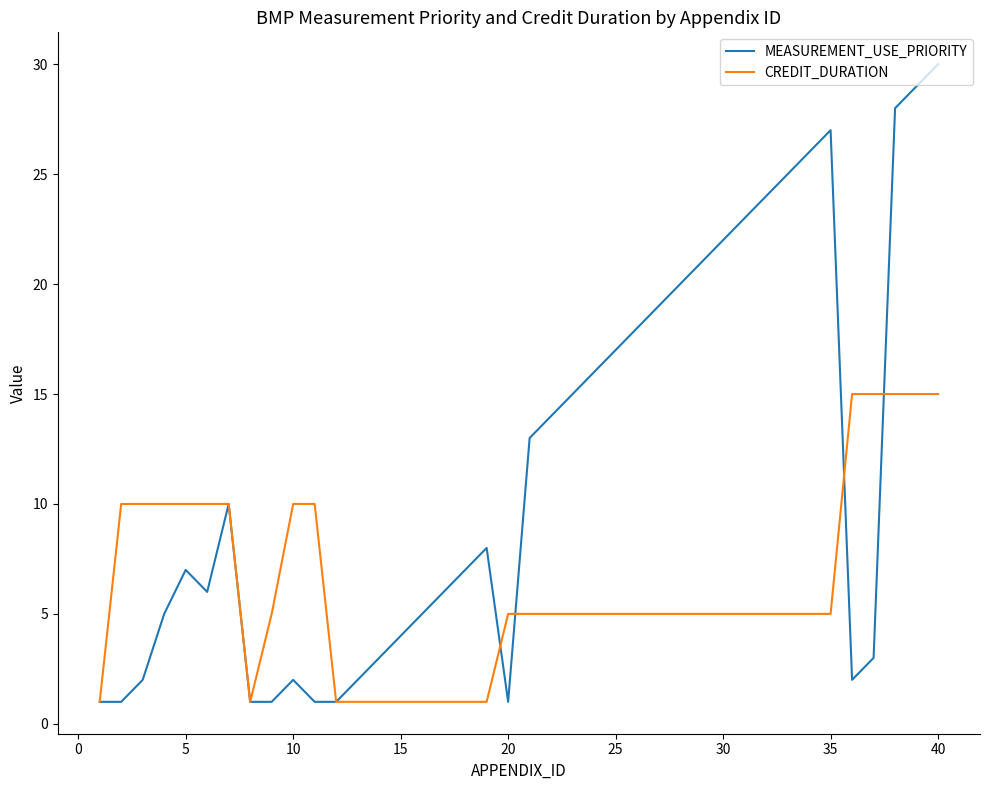

Count the number of data series in this chart.

2